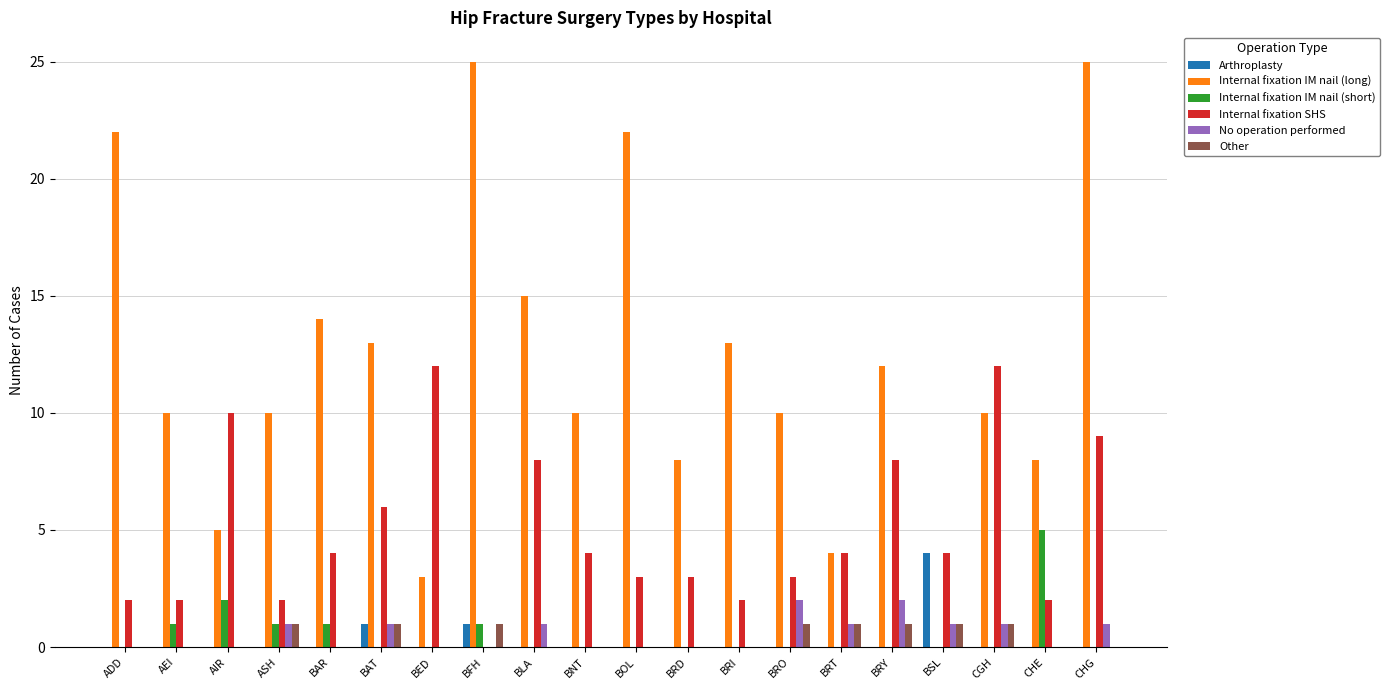

Are the bars grouped side by side (vs. stacked)?

Yes